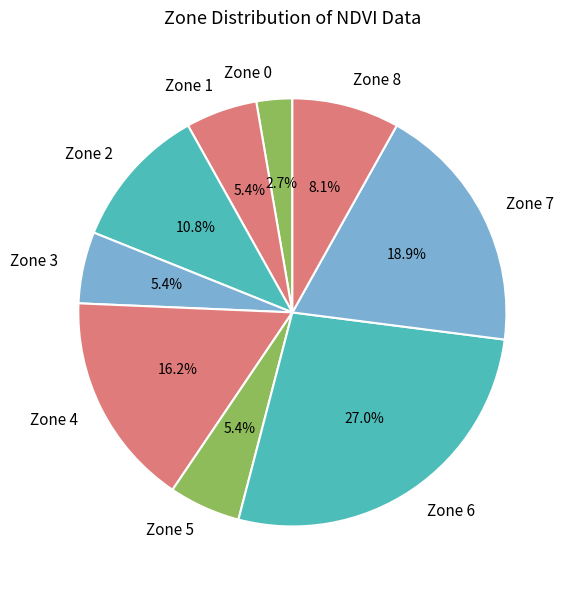

How many segments does this pie chart have?

9